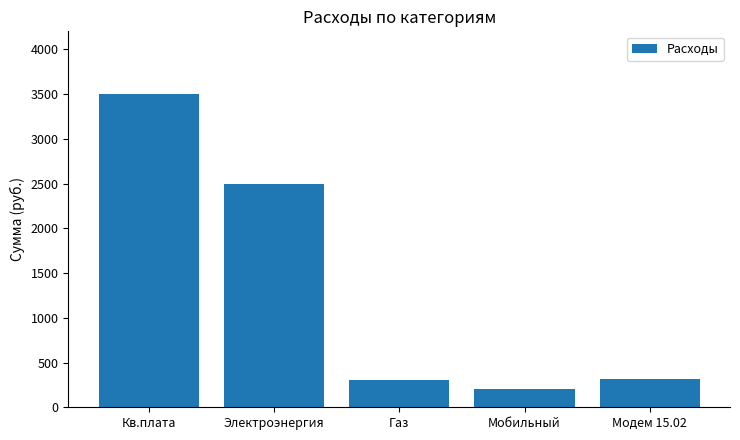

What is the label of the 4th bar from the right?

Электроэнергия